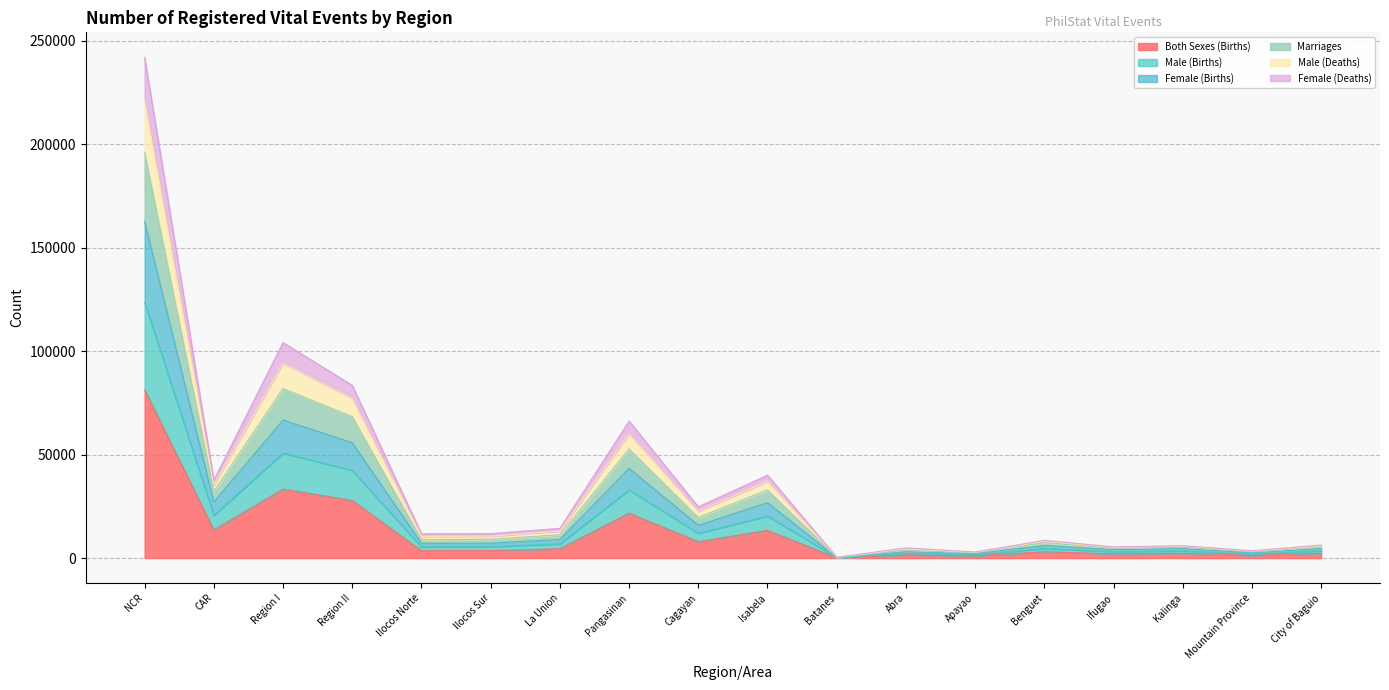

At which category does Female (Births) reach its first local valley?

CAR